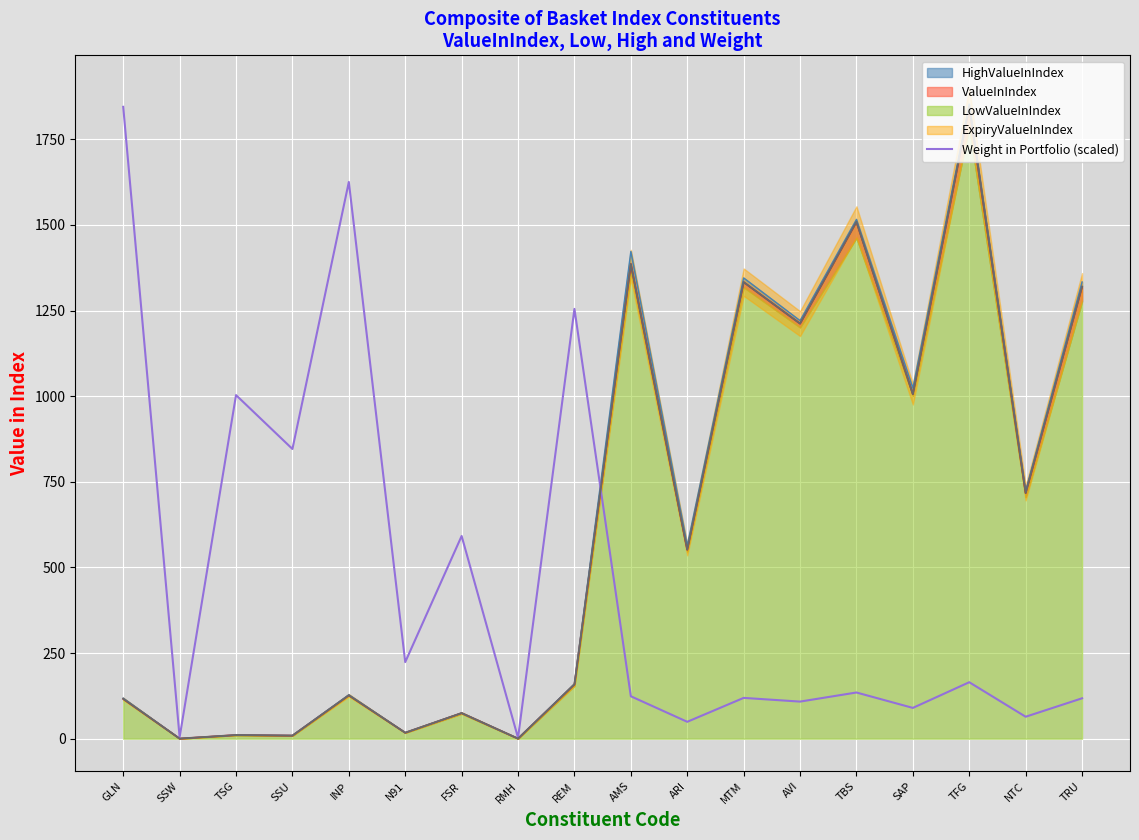

What is the difference between the maximum and second lowest values?

1840.5